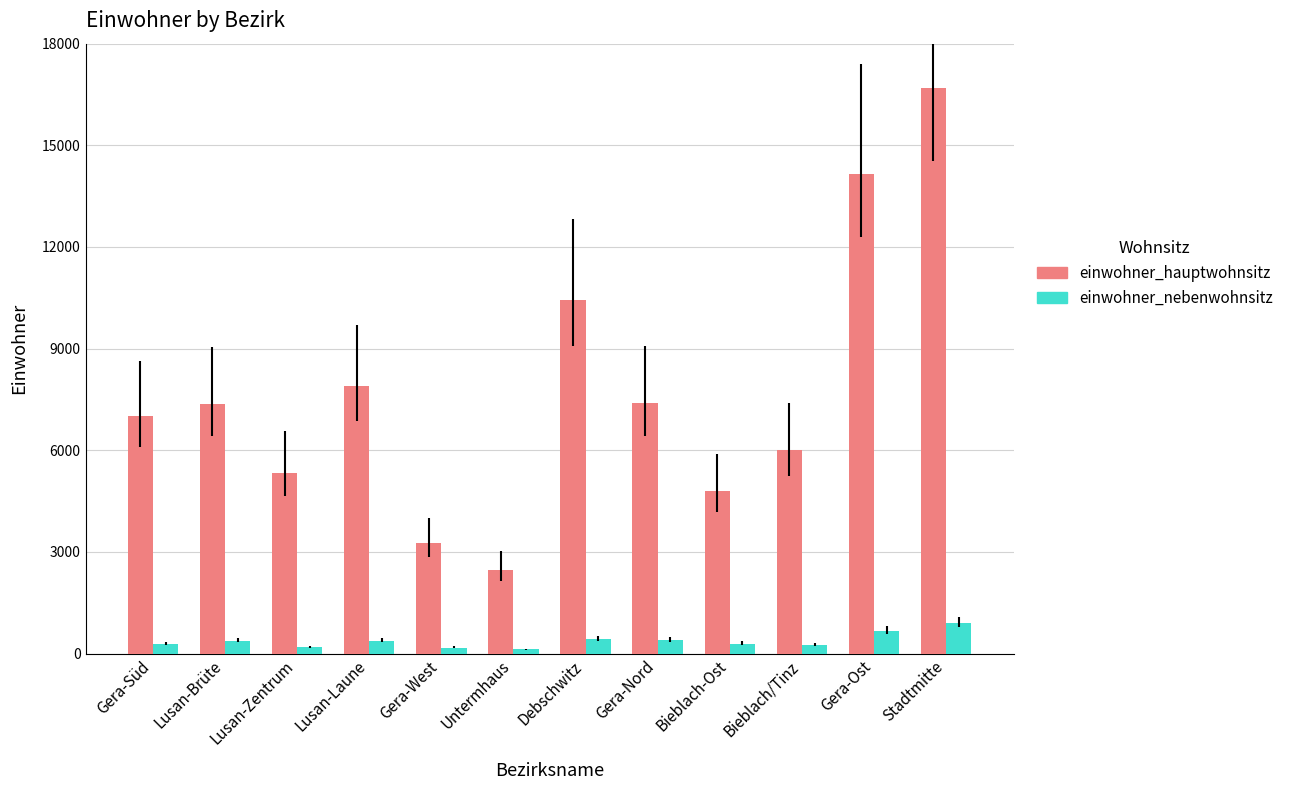

List the series in order of their peak value, lowest first.

einwohner_nebenwohnsitz, einwohner_hauptwohnsitz